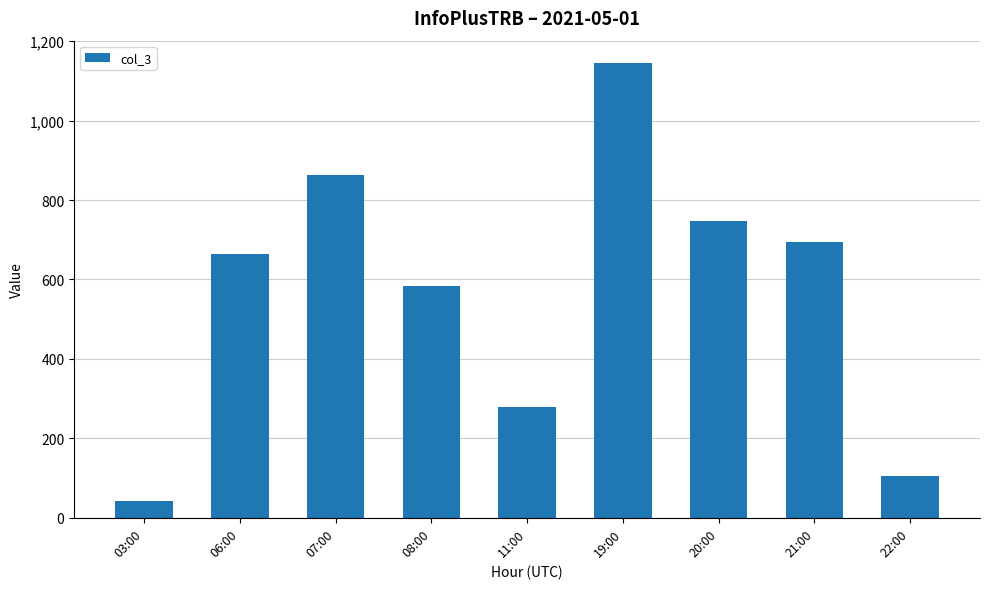

Is it true that the value at 08:00 is 584?

True